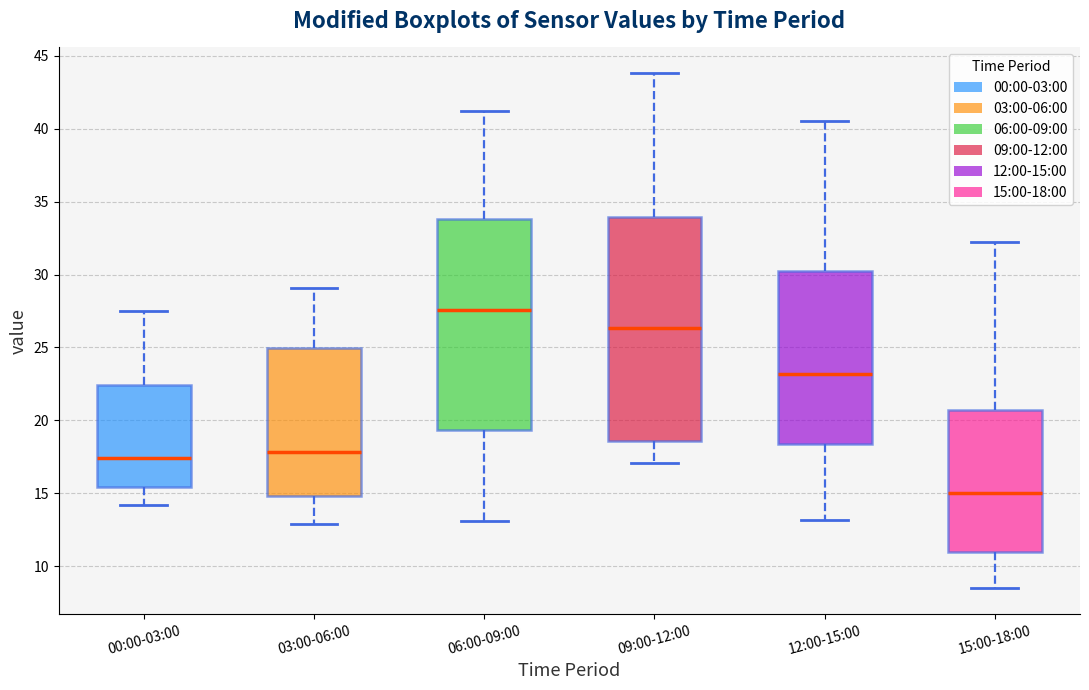

Reading left to right, read every box against the y-axis: the position of its median line, the range the box covers, and the ends of its whiskers. The values are not printed on the chart, so give them approximately, as read against the axis.

00:00-03:00: median 17.5, box 15.5 to 22.5, whiskers 14.0 to 27.5
03:00-06:00: median 18.0, box 15.0 to 25.0, whiskers 13.0 to 29.0
06:00-09:00: median 27.5, box 19.5 to 34.0, whiskers 13.0 to 41.0
09:00-12:00: median 26.5, box 18.5 to 34.0, whiskers 17.0 to 44.0
12:00-15:00: median 23.0, box 18.5 to 30.5, whiskers 13.0 to 40.5
15:00-18:00: median 15.0, box 11.0 to 20.5, whiskers 8.5 to 32.0